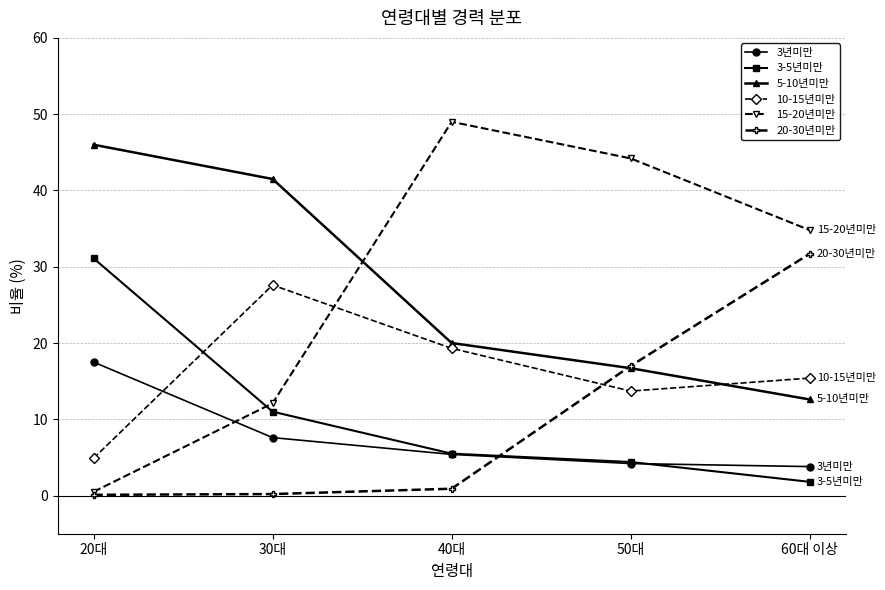

What is the label of the 2nd point from the left?

30대